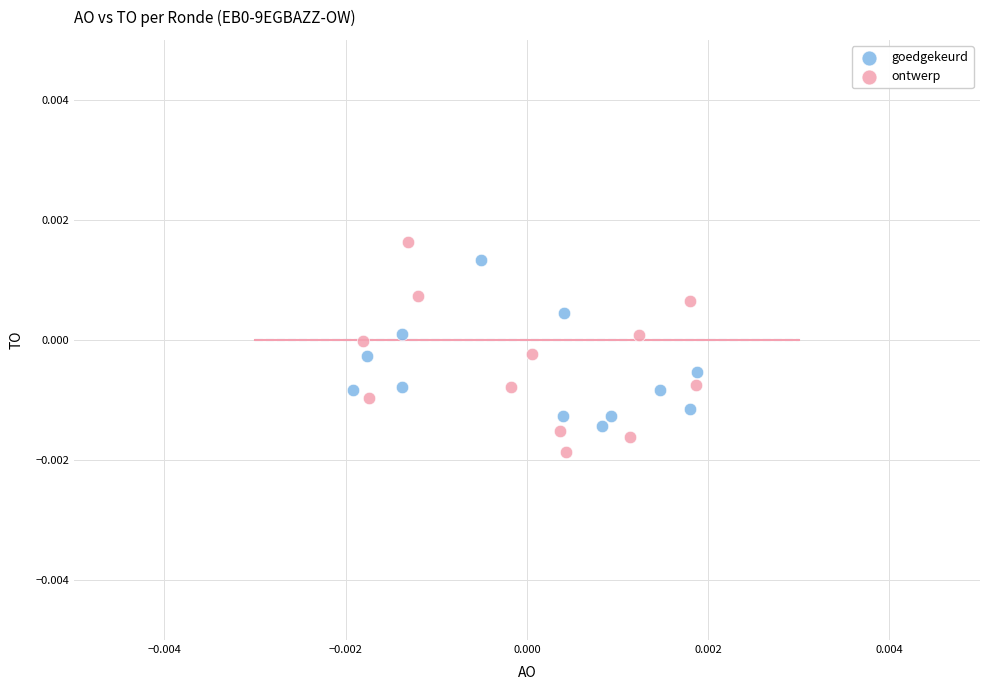

Which series has the largest Y range (max minus min)?

ontwerp